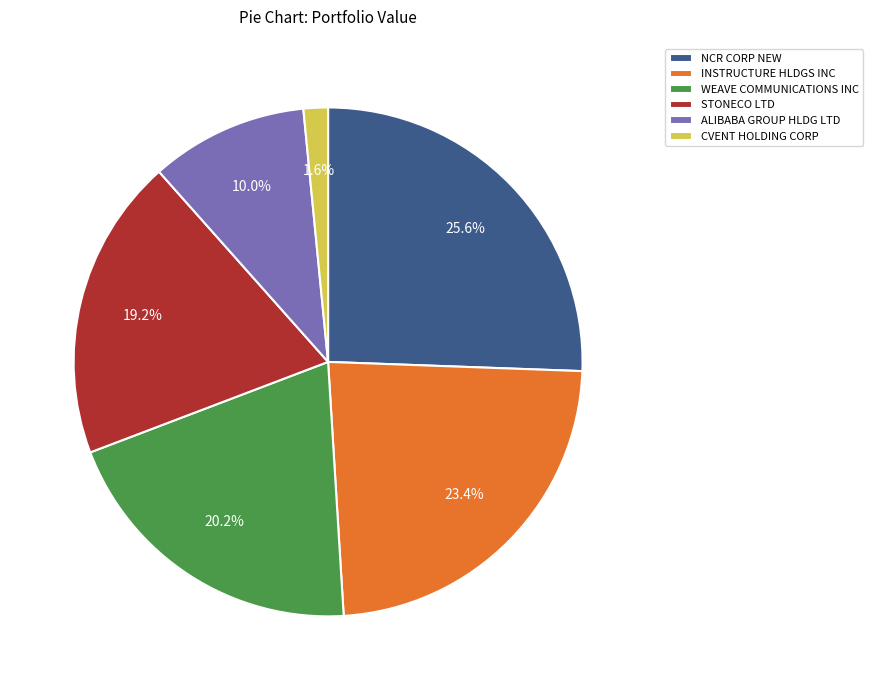

Approximately how many times larger is the value at ALIBABA GROUP HLDG LTD compared to INSTRUCTURE HLDGS INC?

0.4